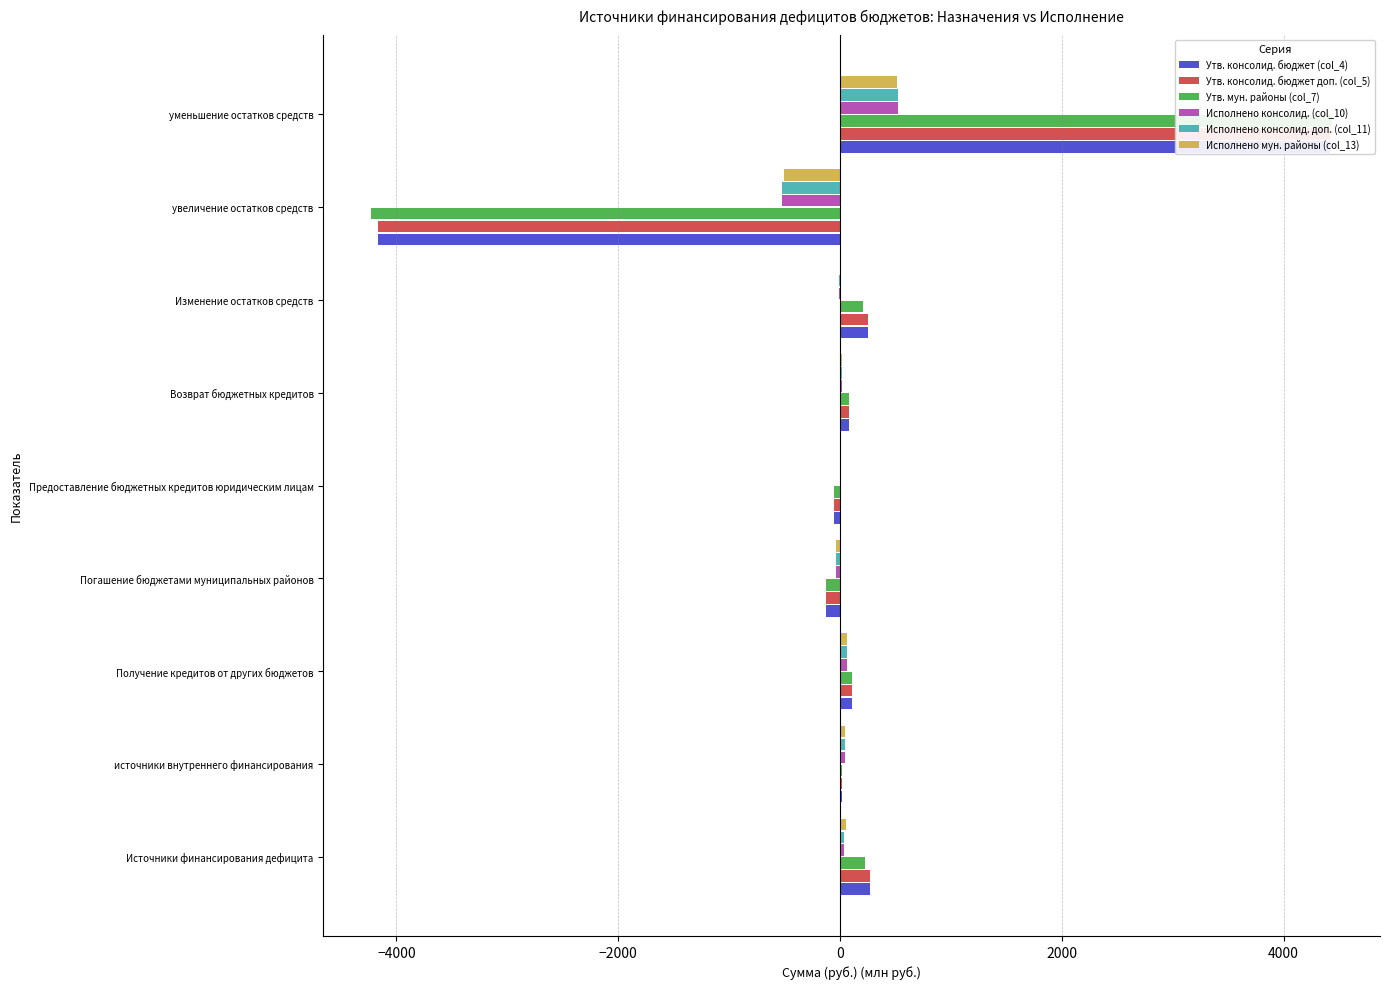

Rank the series by their maximum value, from highest to lowest.

Утв. мун. районы (col_7), Утв. консолид. бюджет (col_4), Утв. консолид. бюджет доп. (col_5), Исполнено консолид. (col_10), Исполнено консолид. доп. (col_11), Исполнено мун. районы (col_13)